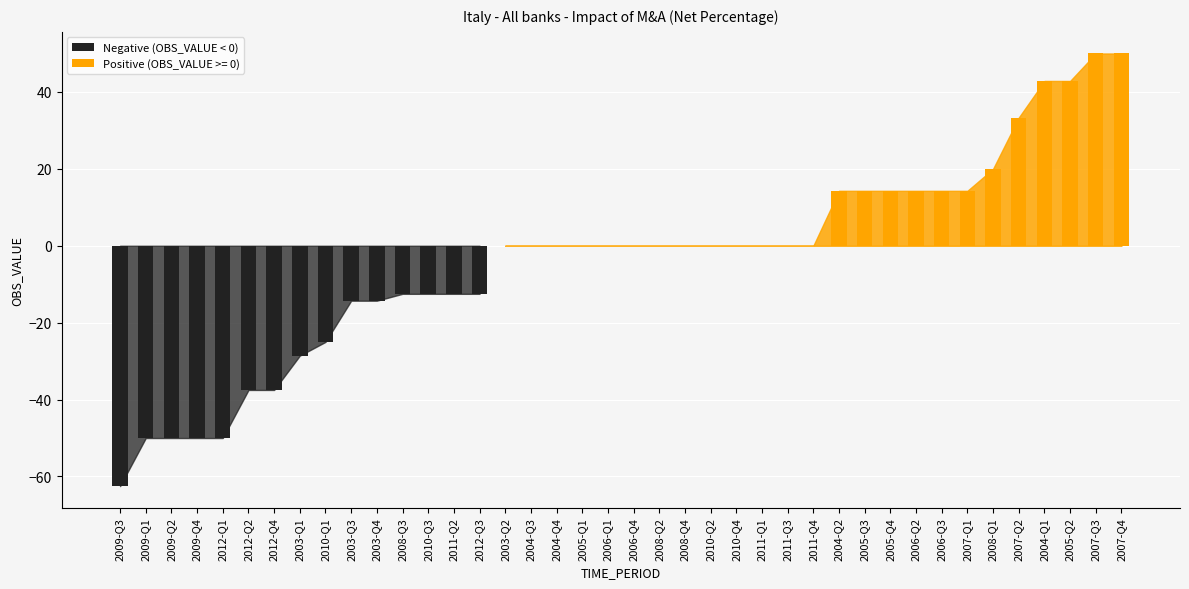

What is the smallest value displayed?

-62.5